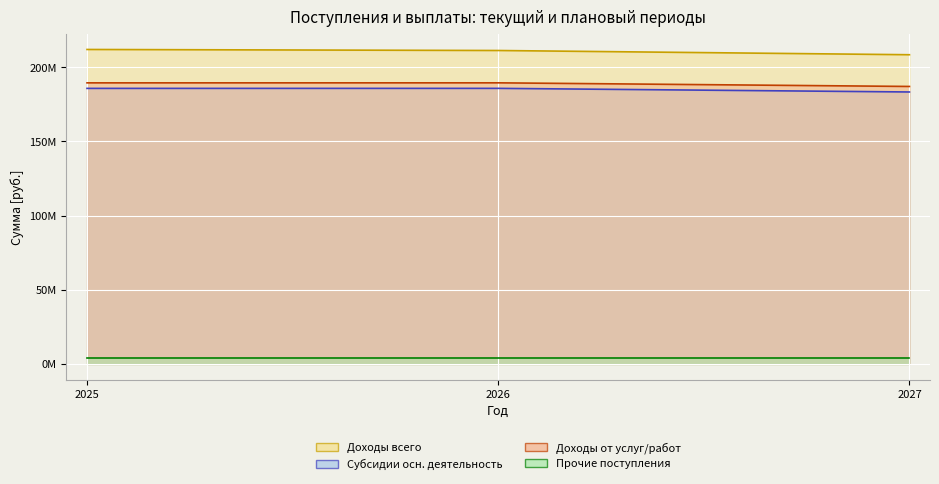

What is the value of the Субсидии осн. деятельность point at the 3rd from the left?

183301300.0